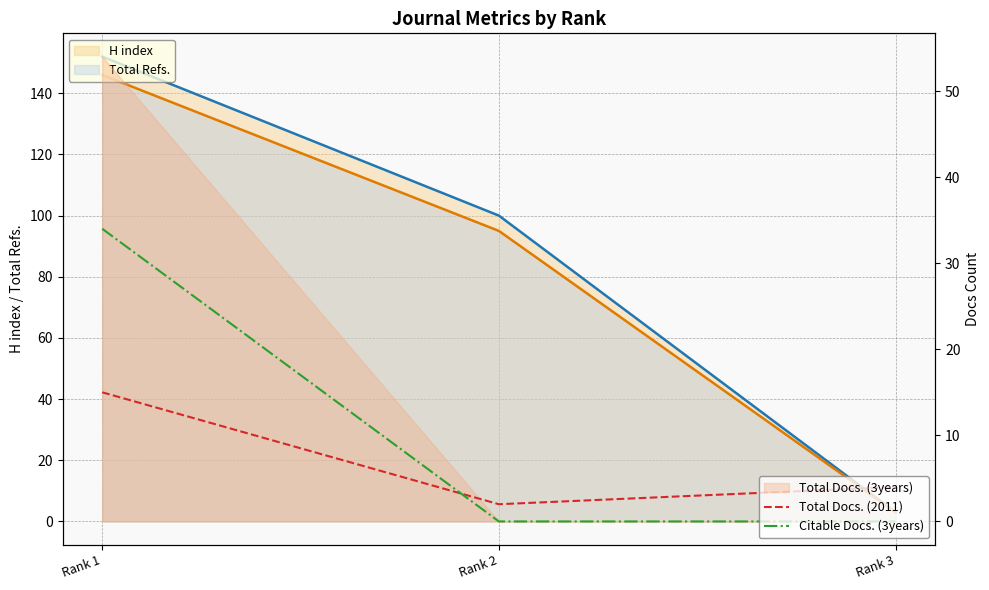

The value of H index (line) at Rank 3 is 4. True or false?

False